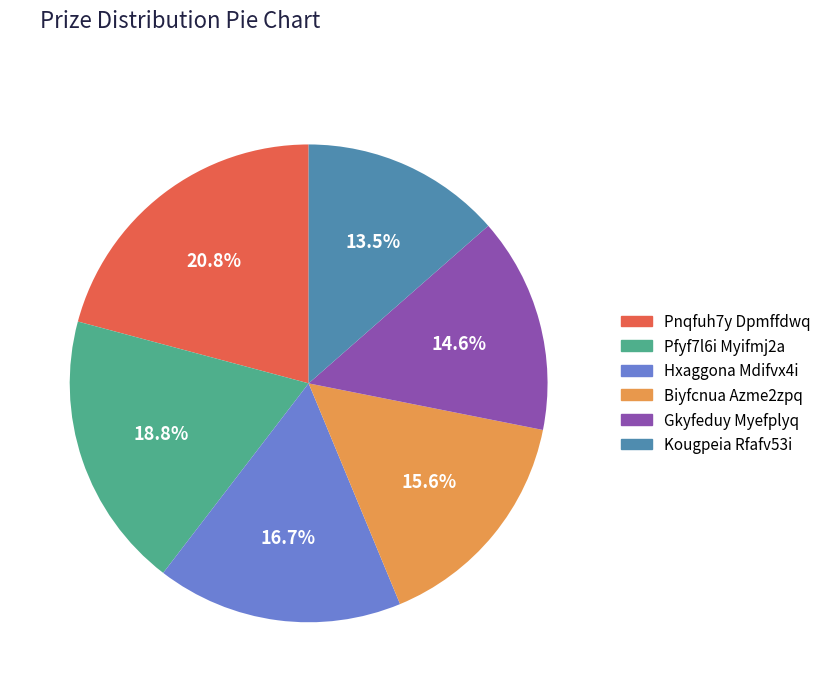

What is the largest slice in the pie chart?

Pnqfuh7y Dpmffdwq